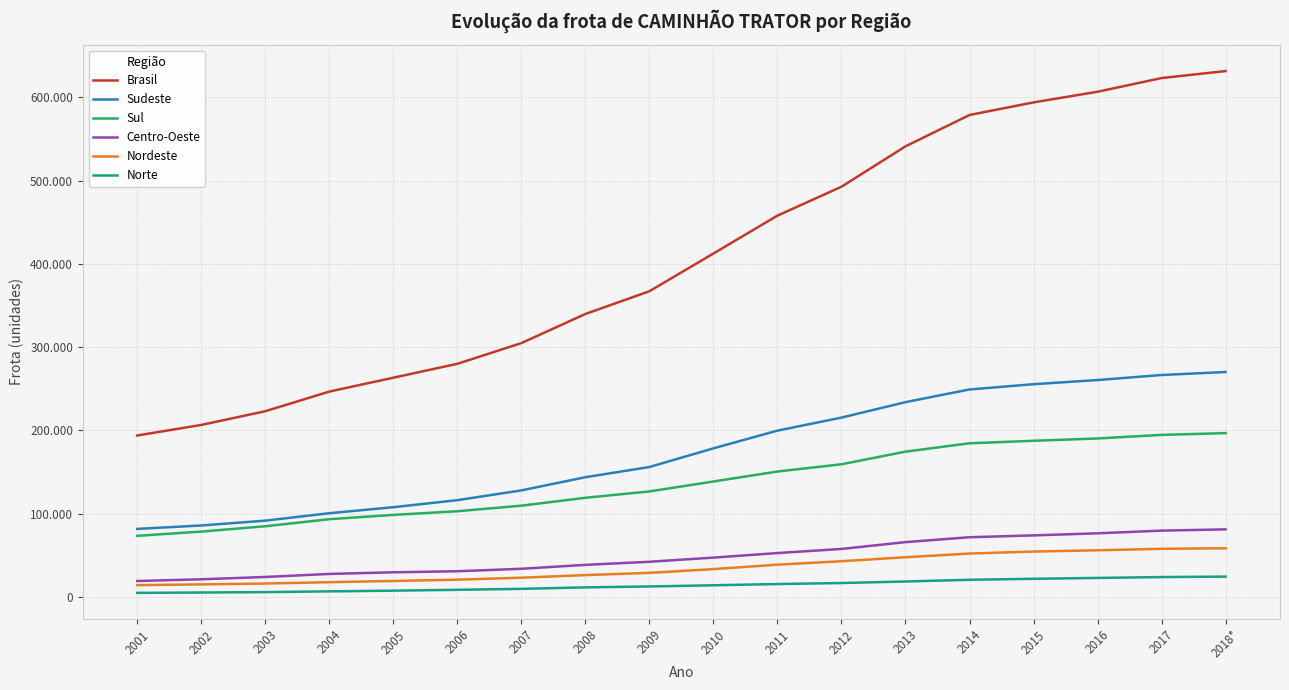

Is the value of Nordeste at 2012 greater than the value of Sudeste at 2005?

No